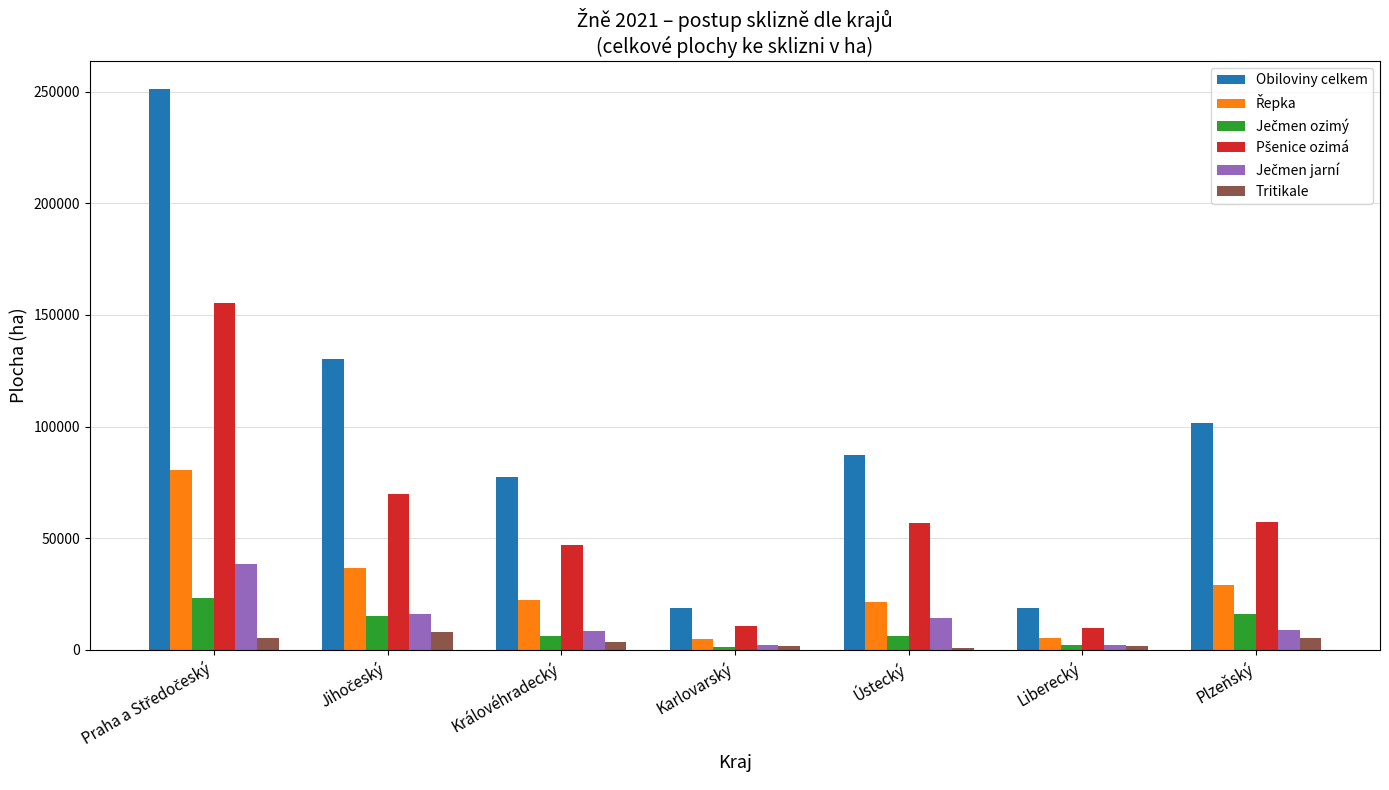

Is it true that Obiloviny celkem equals 157151.1 at Plzeňský?

False